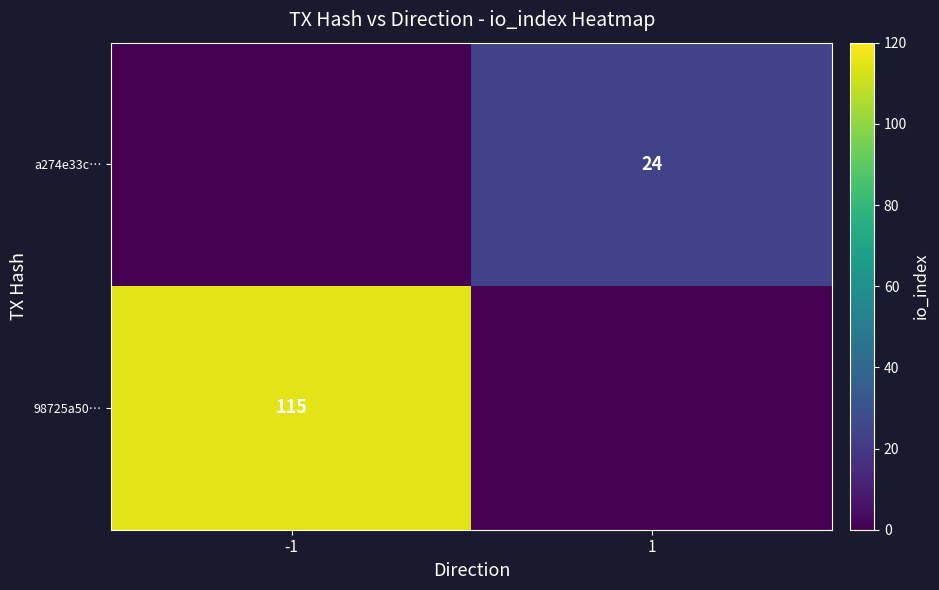

The value of a274e33c… at 1 is 34. True or false?

False